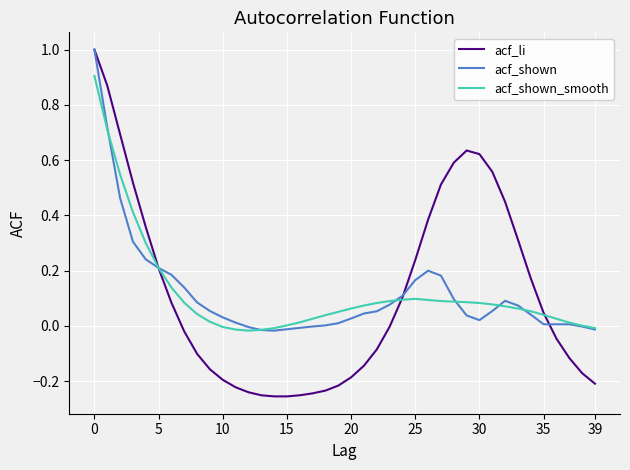

In acf_shown_smooth, how many points are higher than both neighbors (excluding endpoints)?

1